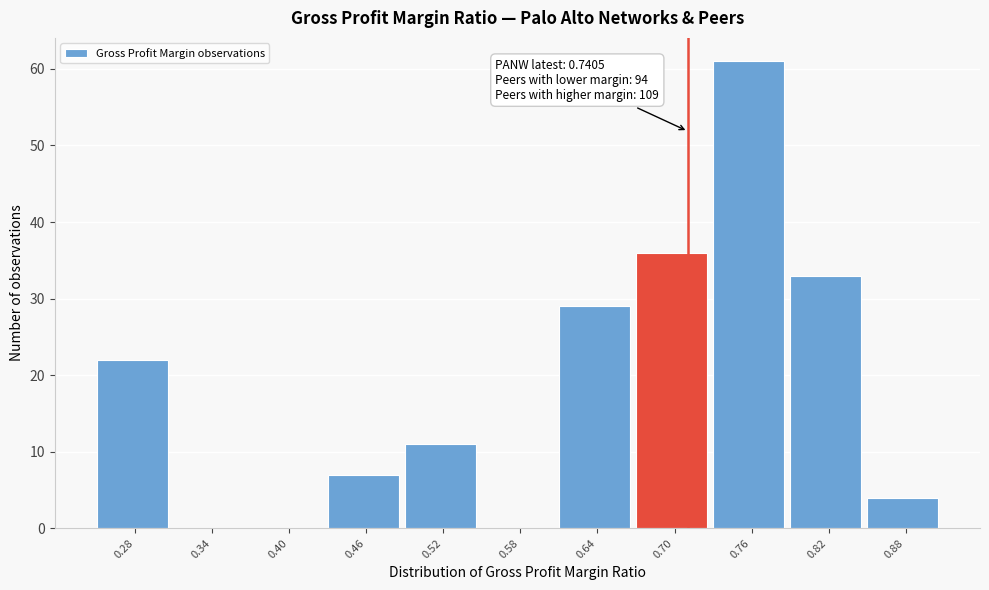

Reading right to left, what are all the values shown in this chart?

0.88=4	0.82=33	0.76=61	0.70=36	0.64=29	0.58=0	0.52=11	0.46=7	0.40=0	0.34=0	0.28=22